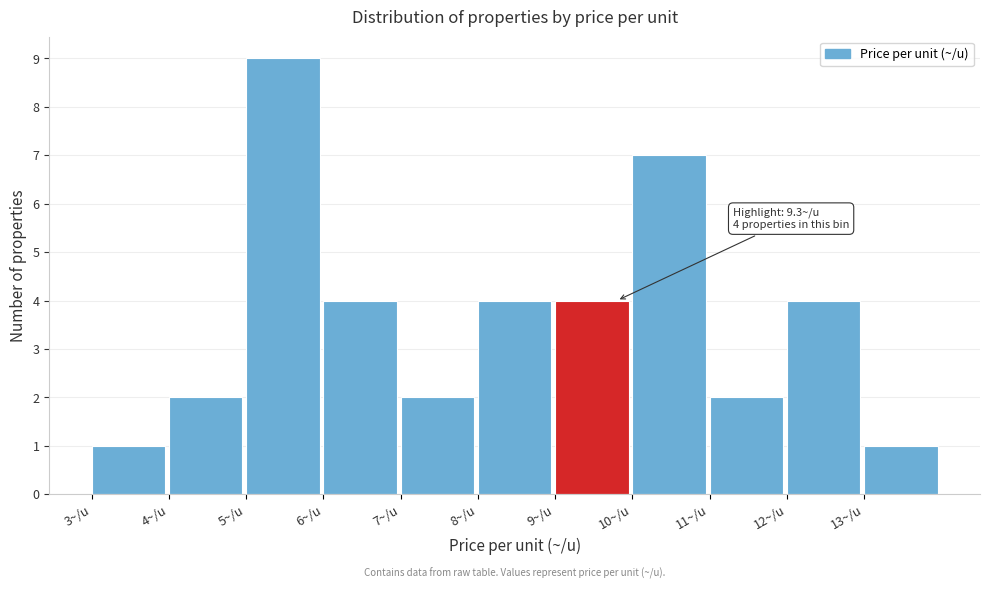

Over which range of the x-axis is the bar tallest?

5 to 6